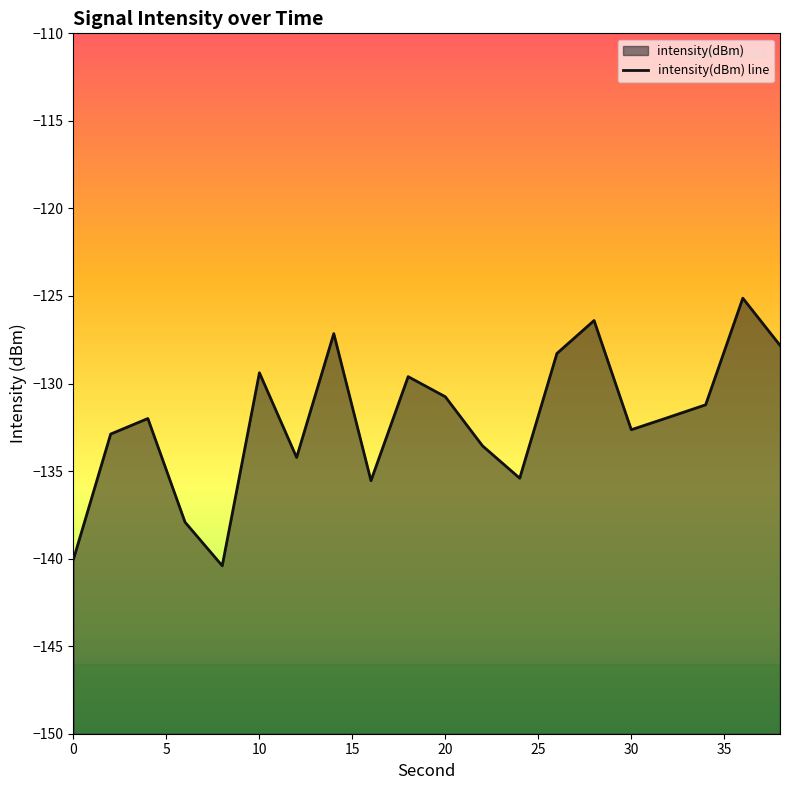

At which label does the data first exceed -131?

10